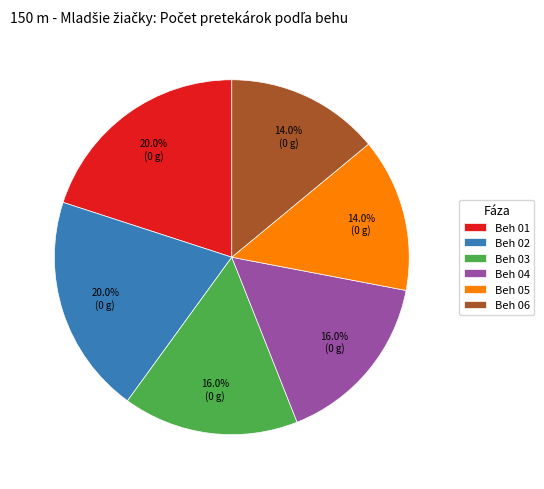

What percentage is the Beh 04 slice, to the nearest percent?

16%